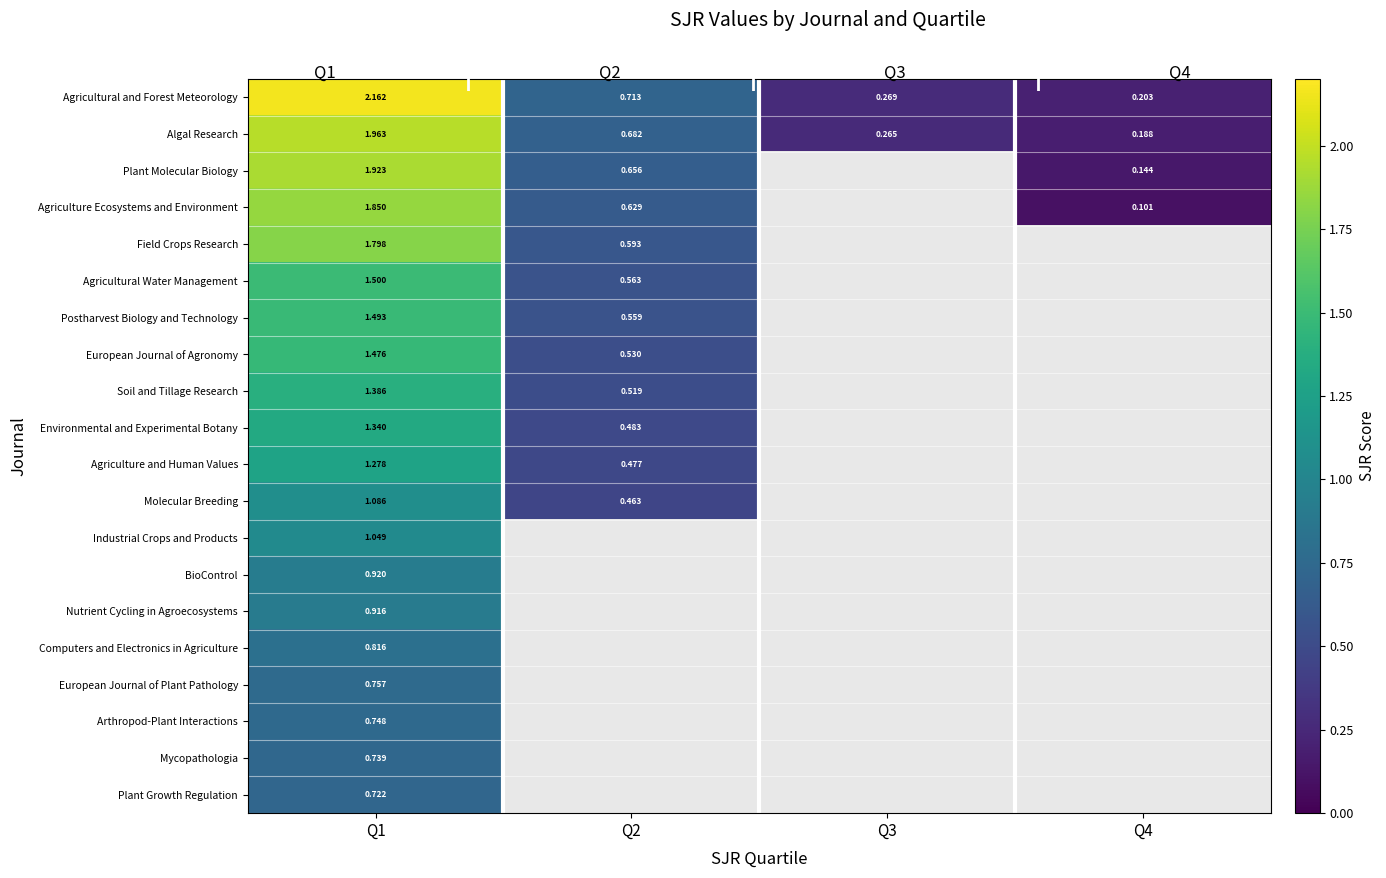

The Environmental and Experimental Botany series shows 0.1 at Q2. True or false?

False